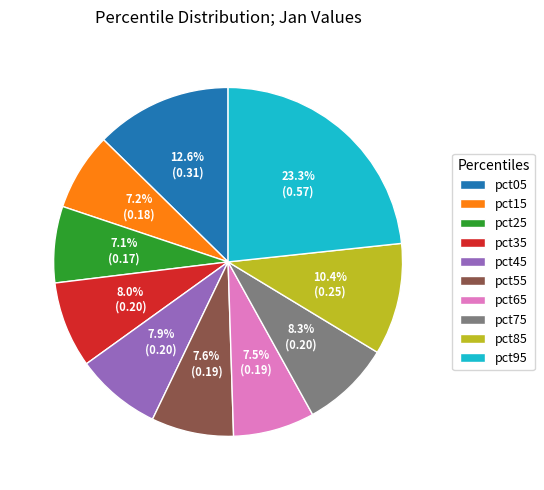

Does pct75 represent more than half of the total?

No